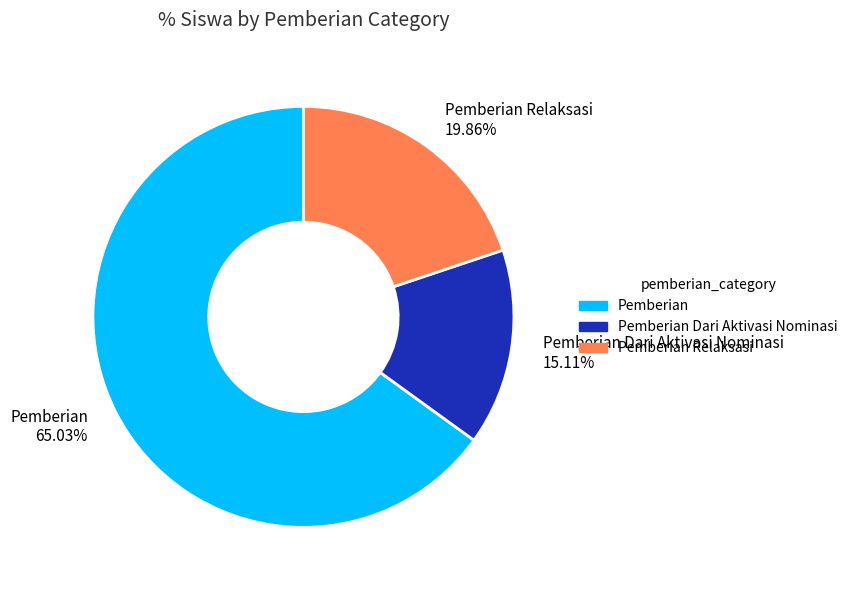

Rank the categories by value from lowest to highest.

Pemberian Dari Aktivasi Nominasi 15.11%, Pemberian Relaksasi 19.86%, Pemberian 65.03%